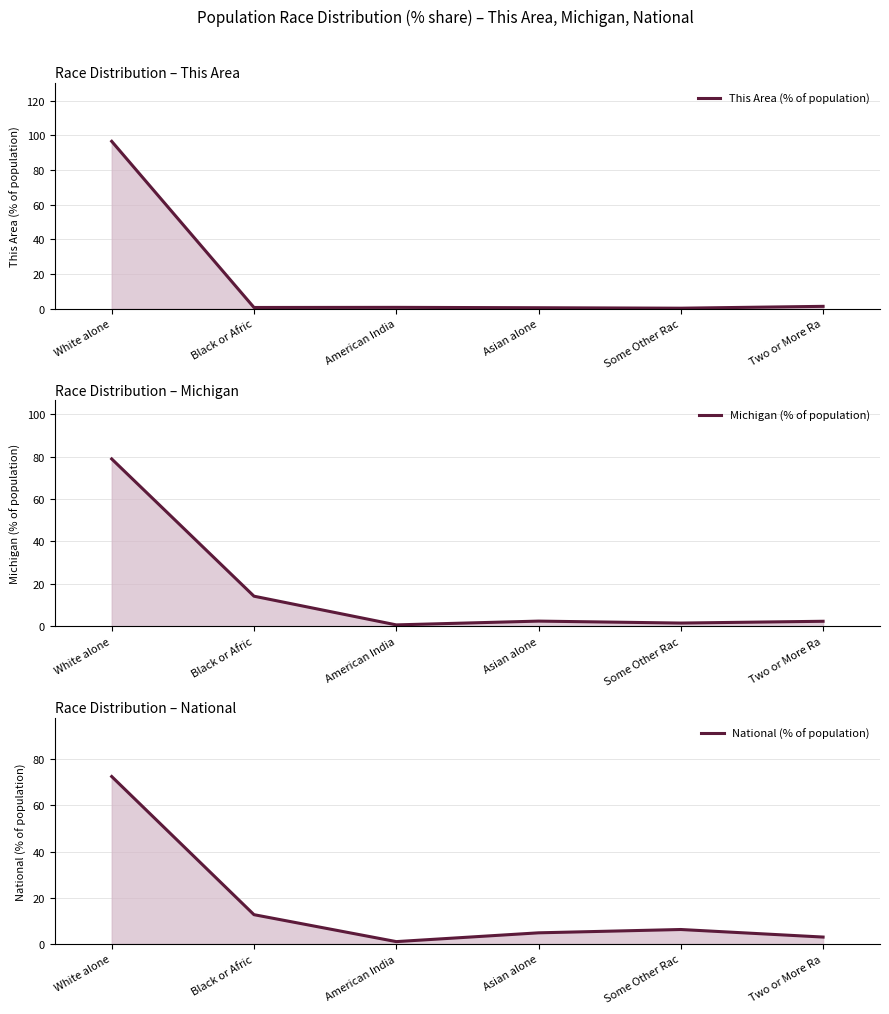

Is it true that This Area (% of population) equals 1.3 at Two or More Ra?

True